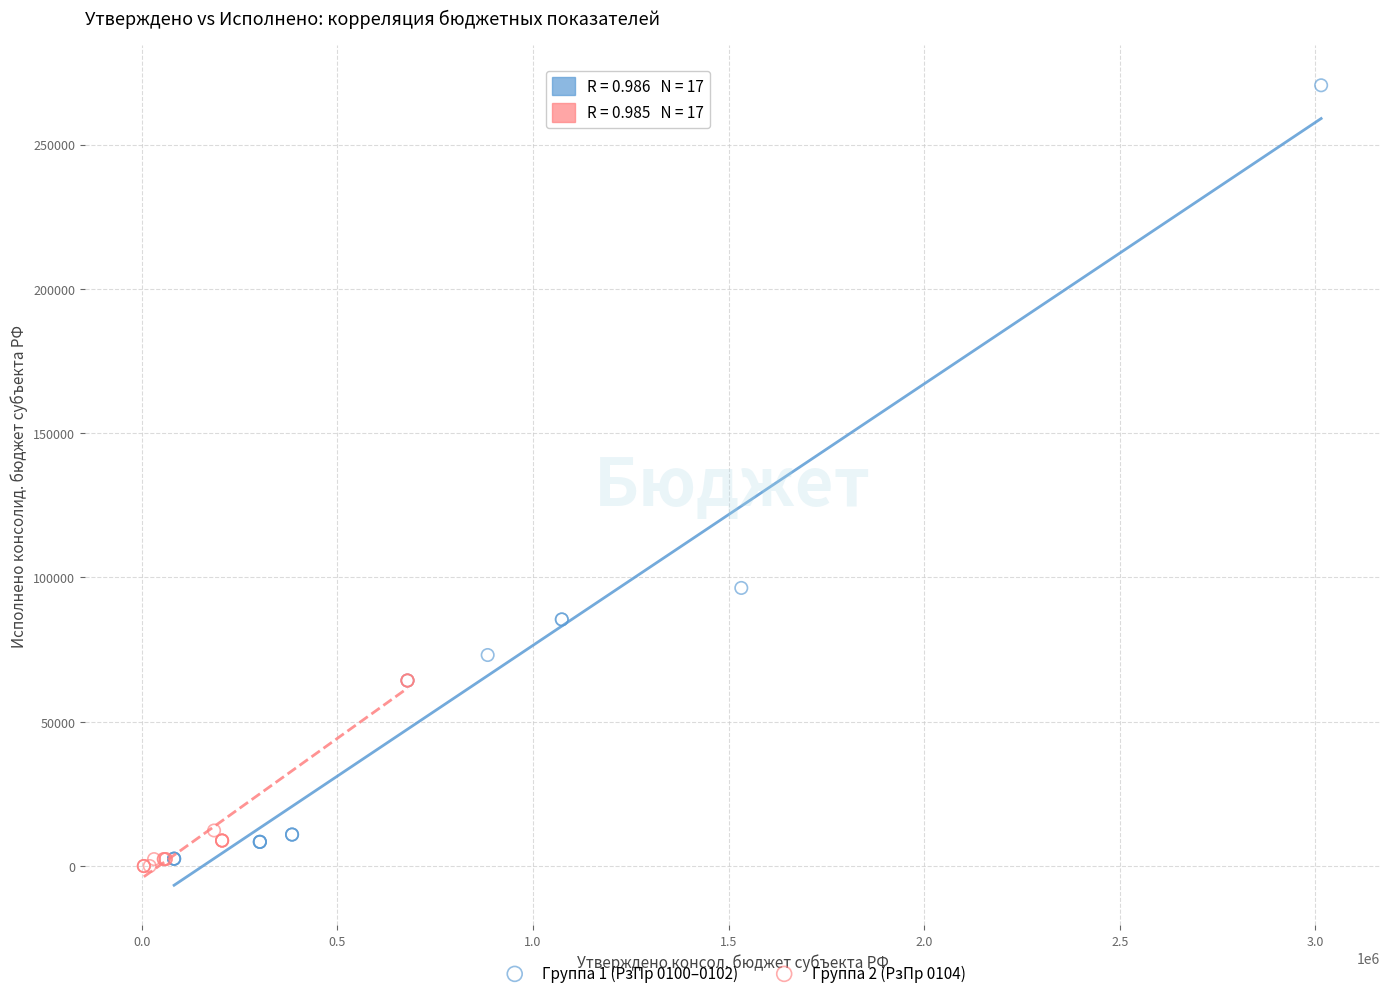

Which series contains the lowest Y value?

Группа 2 (РзПр 0104)